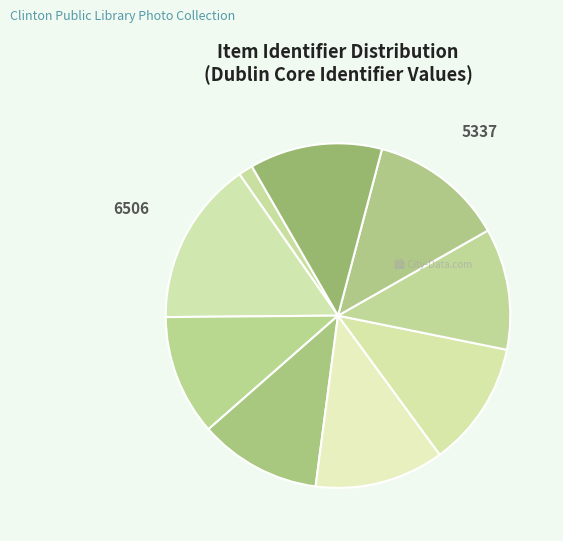

Which category has the smallest portion of the pie?

Mrs. Lewis Schipper